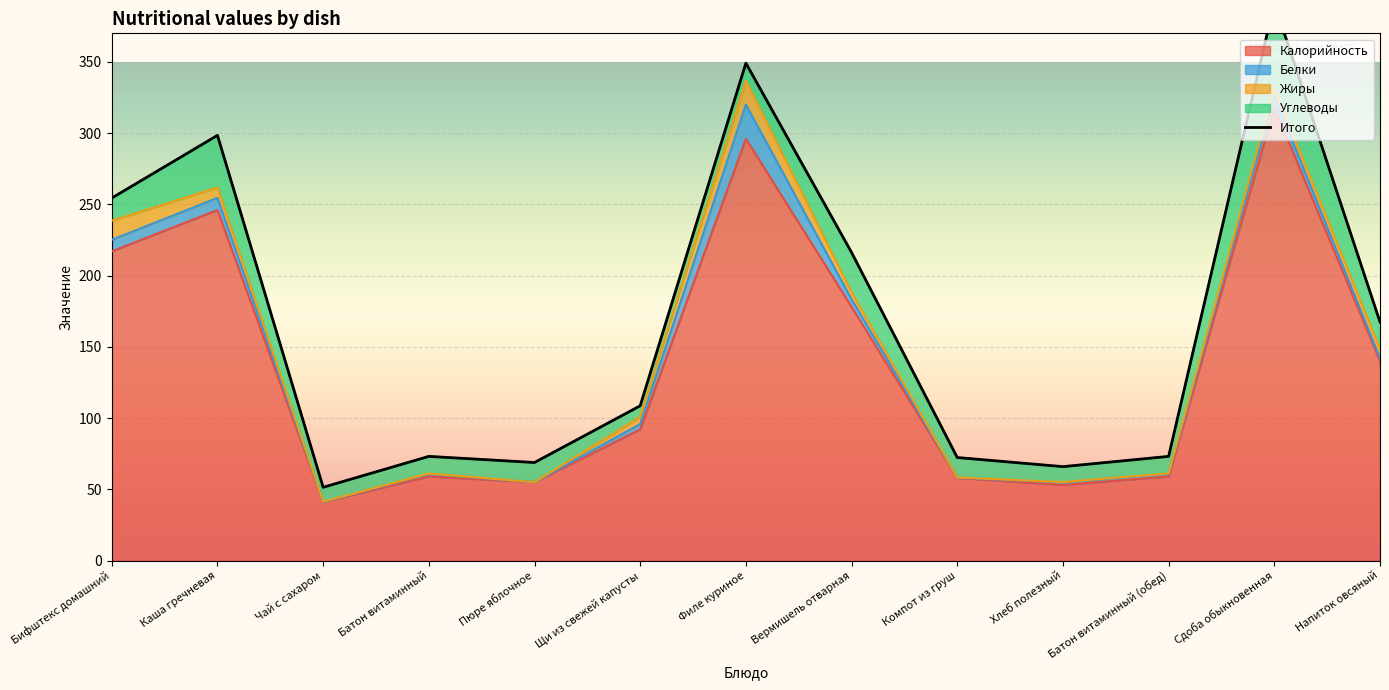

How many values are below 108?

6